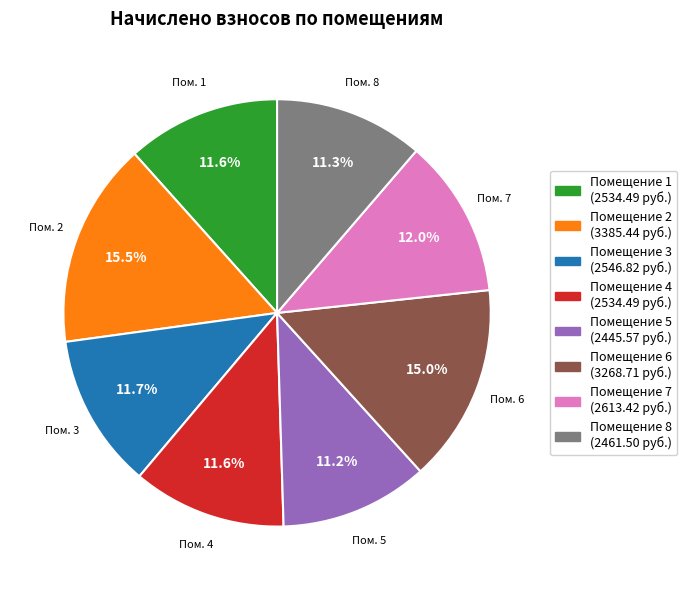

How many segments does this pie chart have?

8